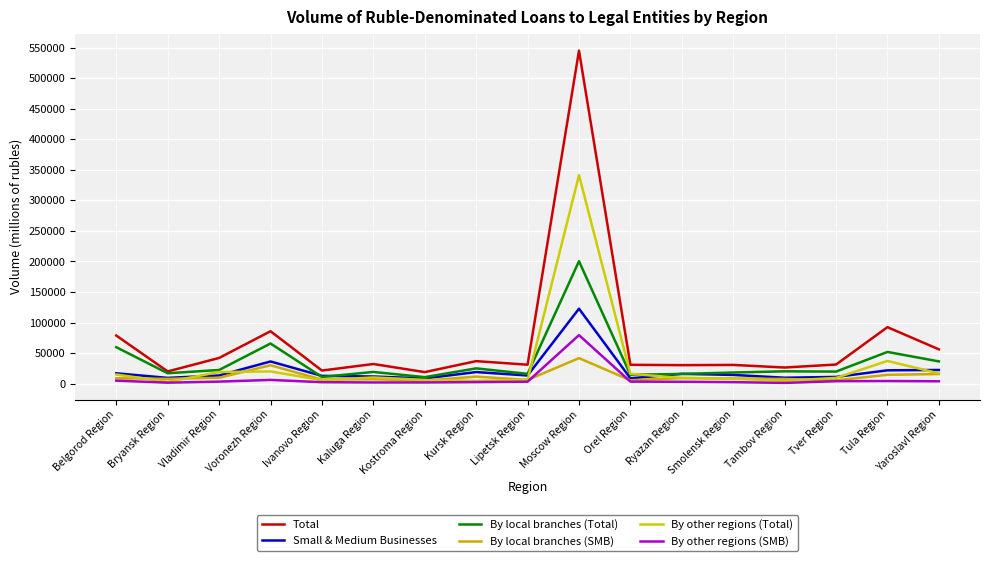

True or false: By other regions (SMB) has more than 1 points higher than both neighbors.

True